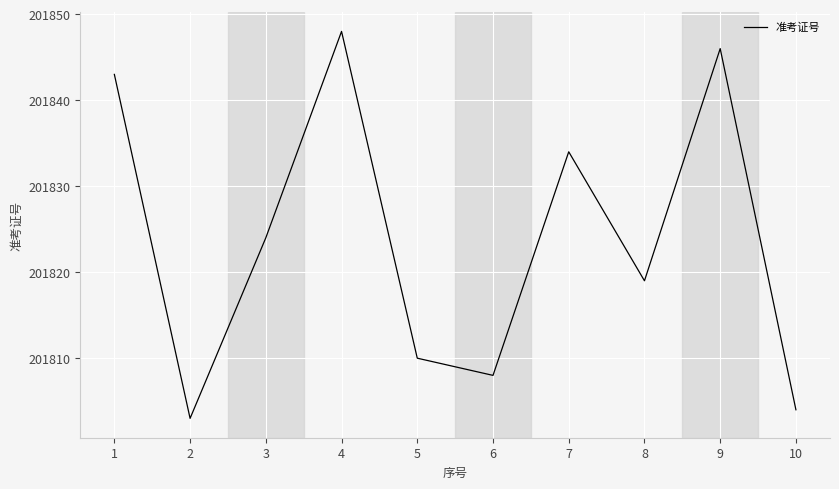

List the labels in order of value, largest first.

4, 9, 1, 7, 3, 8, 5, 6, 10, 2